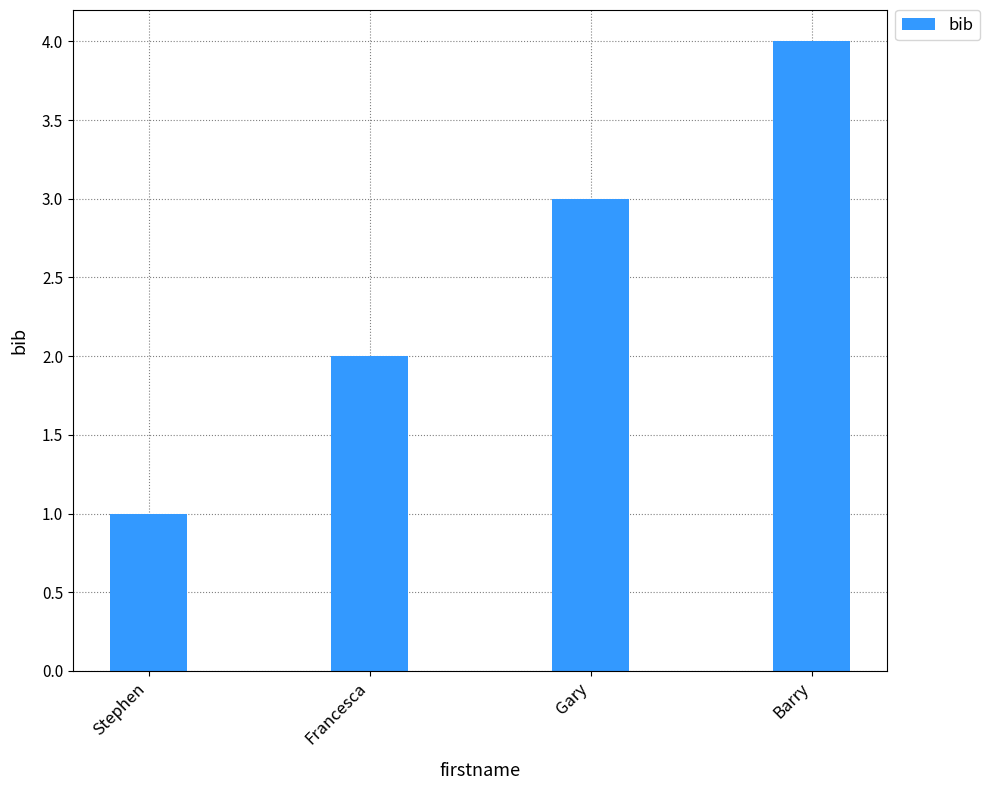

Reading left to right, what are all the values shown in this chart?

1	2	3	4